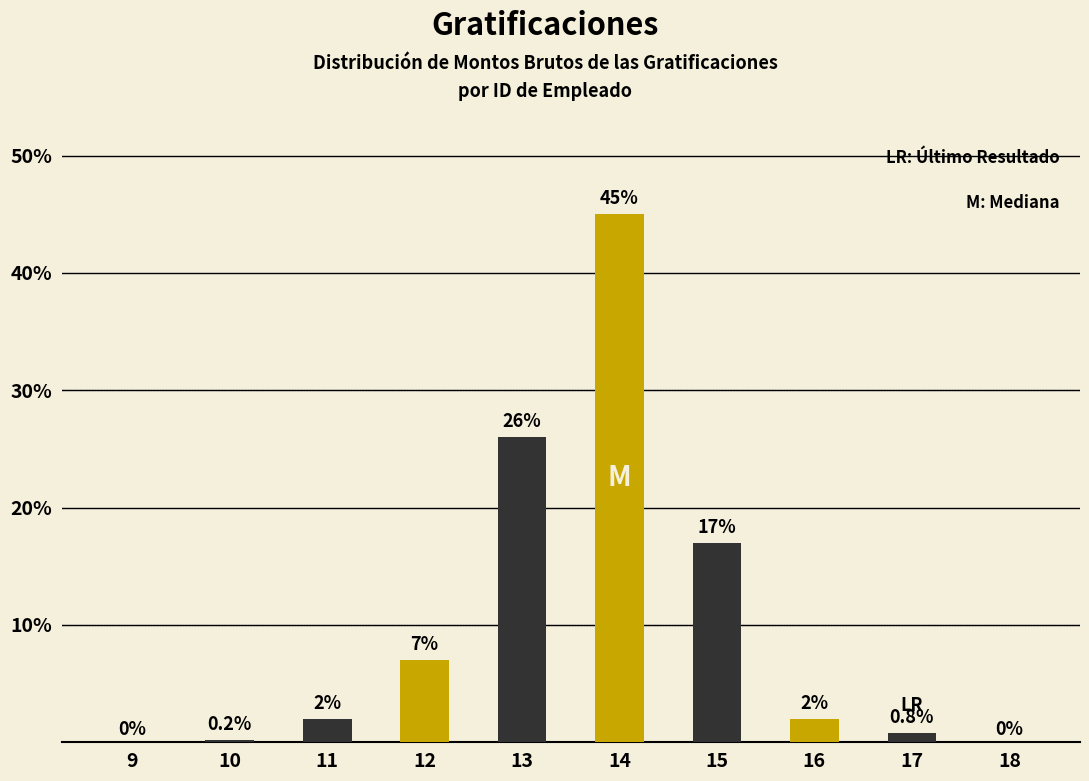

Reading left to right, list all the values displayed in this chart.

9=0.0	10=0.2	11=2.0	12=7.0	13=26.0	14=45.0	15=17.0	16=2.0	17=0.8	18=0.0